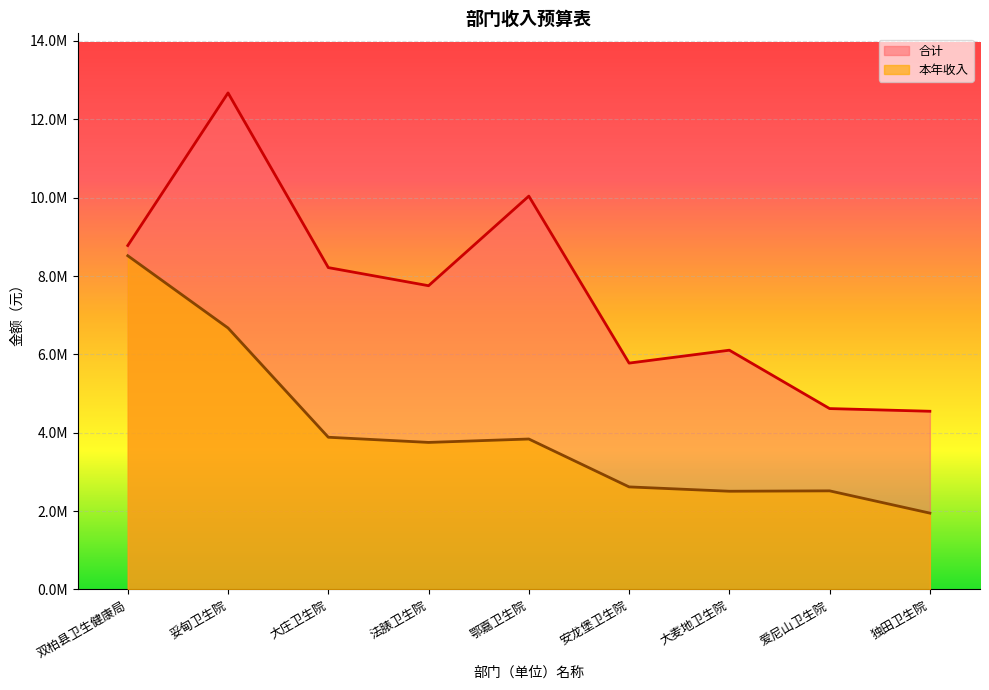

Rank the series at 大麦地卫生院 from lowest to highest value.

本年收入, 合计